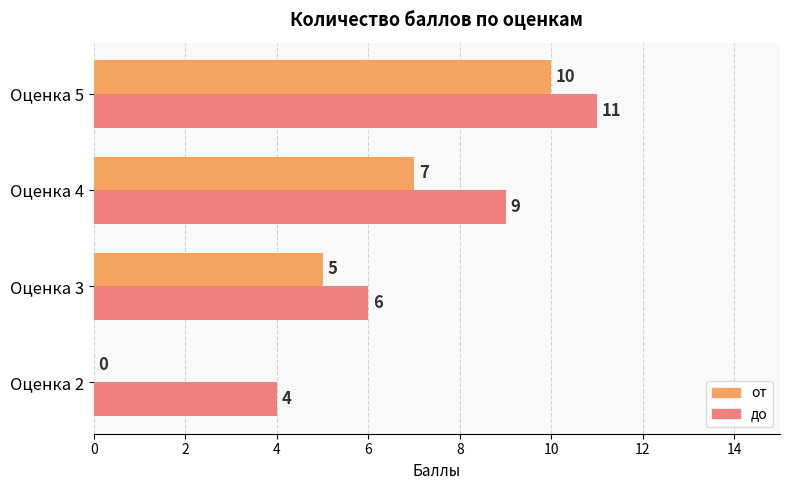

What is the highest value of the от series?

10